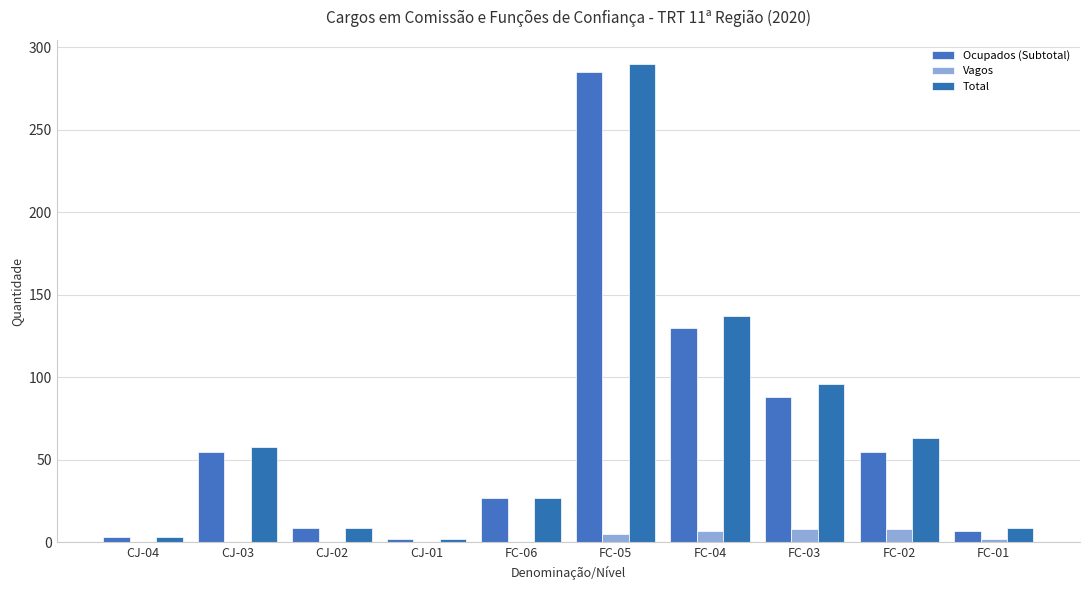

Which category has the highest value in the Total series?

FC-05